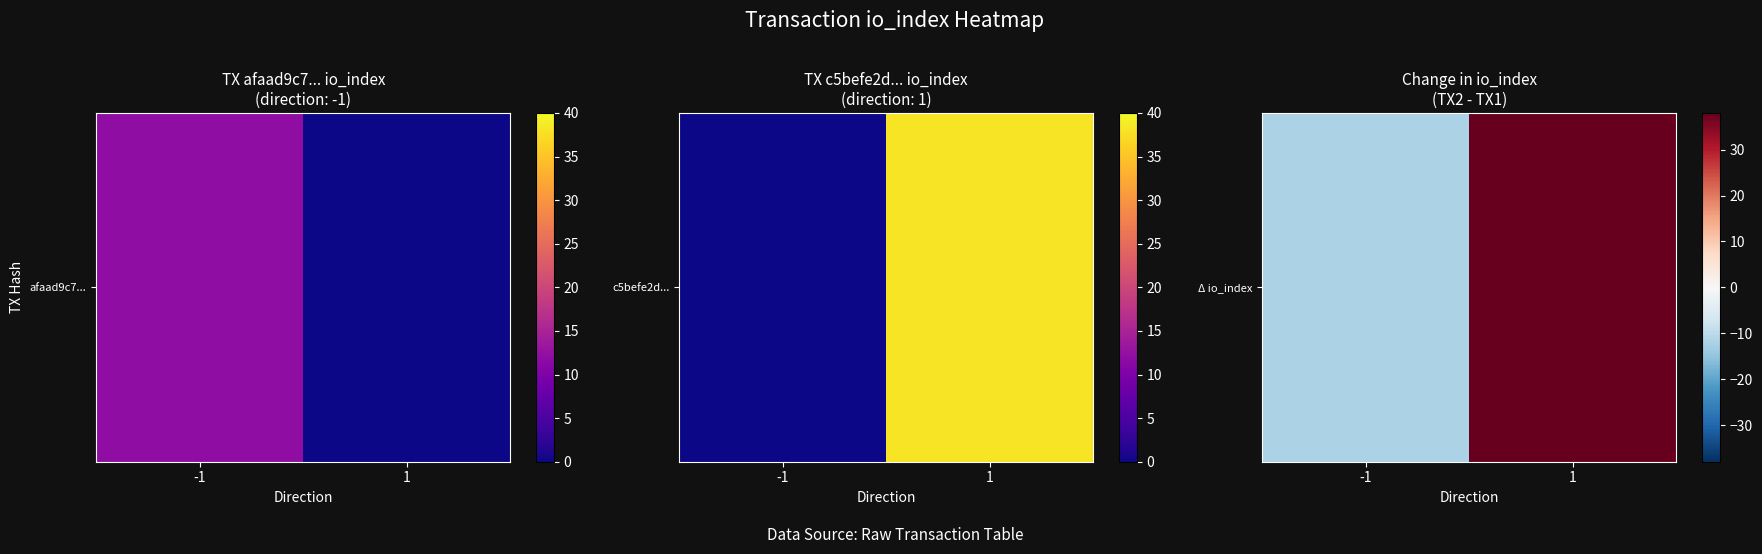

What is the sum of all values?

26